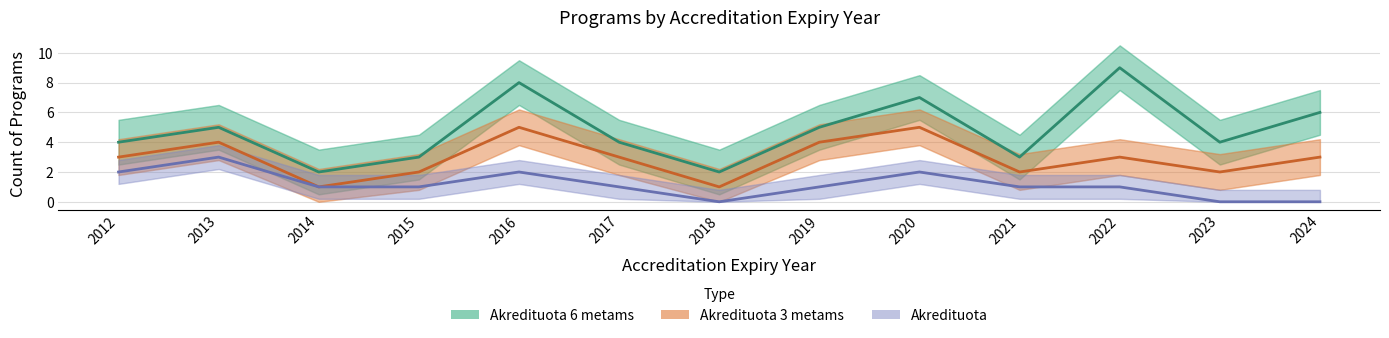

What are all the series names shown in the legend?

Akredituota 6 metams, Akredituota 3 metams, Akredituota